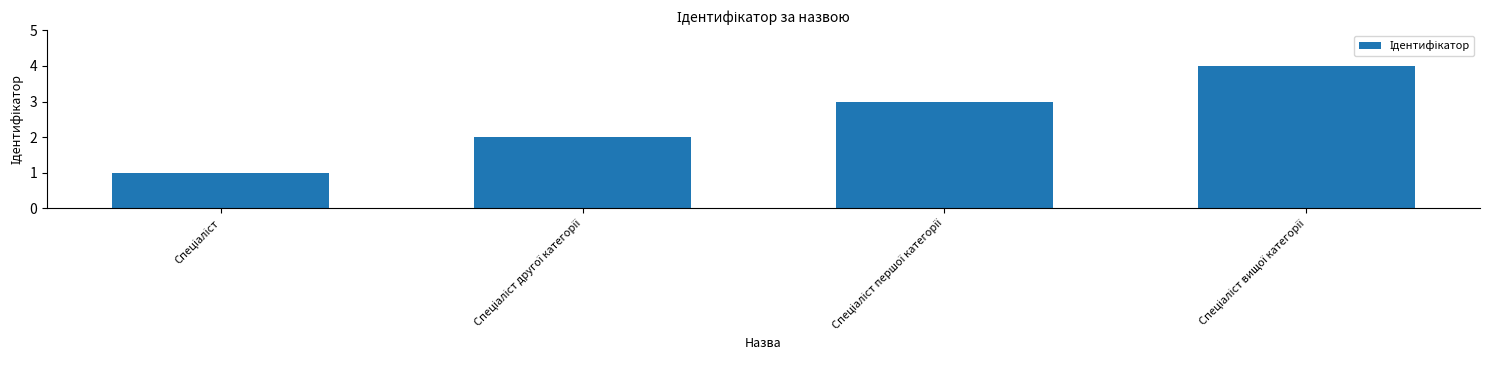

What is the maximum value shown in the chart?

4